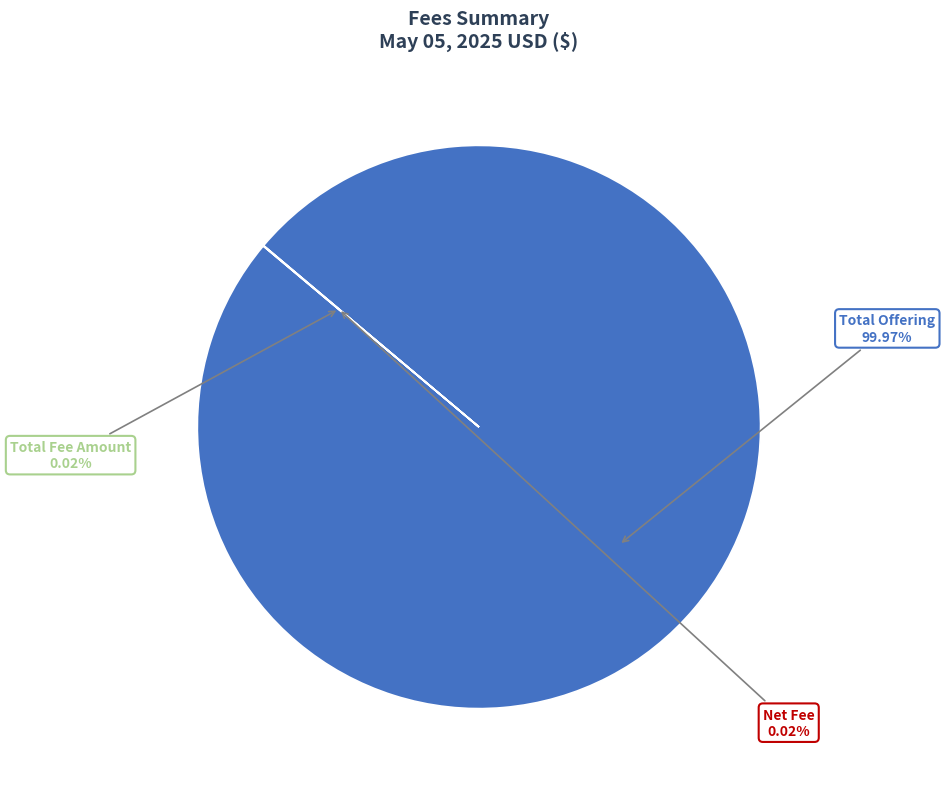

Which slice is the largest?

Total Offering